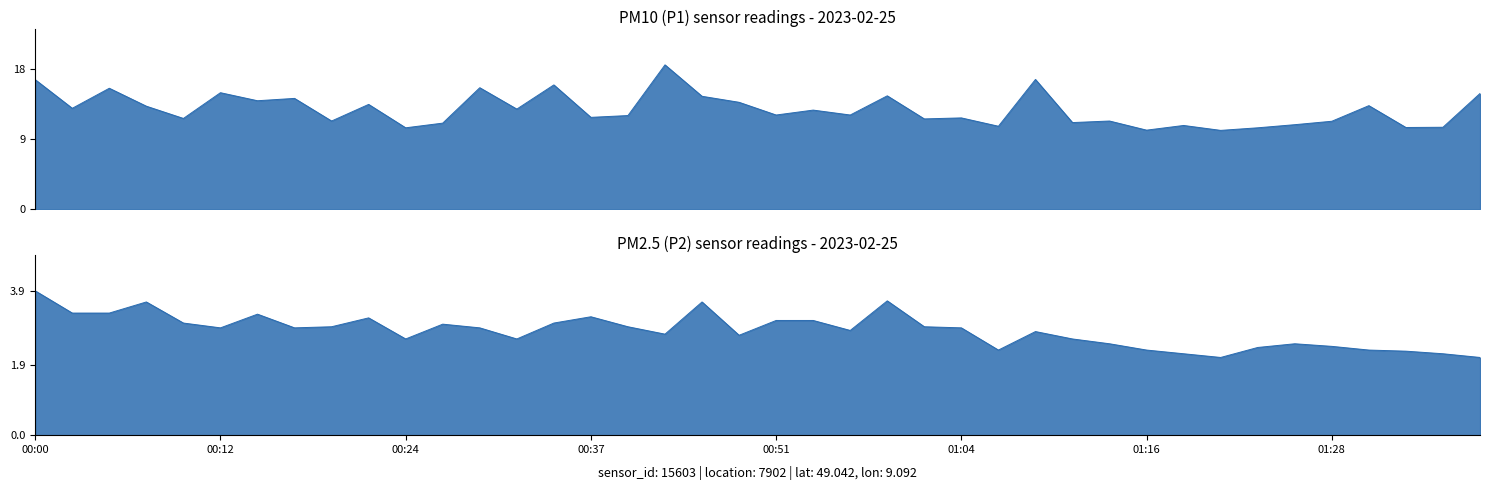

Reading left to right, list all the values displayed in this chart.

P1: 00:00=16.6	00:02=12.9	00:05=15.5	00:07=13.2	00:10=11.6	00:12=14.9	00:15=13.9	00:17=14.2	00:19=11.3	00:22=13.4	00:24=10.4	00:27=11.0	00:29=15.6	00:32=12.8	00:34=15.9	00:37=11.8	00:39=12.0	00:44=18.5	00:47=14.5	00:49=13.7	00:51=12.1	00:54=12.7	00:56=12.1	00:59=14.5	01:01=11.6	01:04=11.7	01:06=10.6	01:09=16.6	01:11=11.1	01:14=11.3	01:16=10.1	01:18=10.7	01:21=10.1	01:23=10.4	01:26=10.8	01:28=11.3	01:31=13.3	01:33=10.5	01:36=10.5	01:38=14.8
P2: 00:00=3.9	00:02=3.3	00:05=3.3	00:07=3.6	00:10=3.0	00:12=2.9	00:15=3.3	00:17=2.9	00:19=2.9	00:22=3.2	00:24=2.6	00:27=3.0	00:29=2.9	00:32=2.6	00:34=3.0	00:37=3.2	00:39=2.9	00:44=2.7	00:47=3.6	00:49=2.7	00:51=3.1	00:54=3.1	00:56=2.8	00:59=3.6	01:01=2.9	01:04=2.9	01:06=2.3	01:09=2.8	01:11=2.6	01:14=2.5	01:16=2.3	01:18=2.2	01:21=2.1	01:23=2.4	01:26=2.5	01:28=2.4	01:31=2.3	01:33=2.3	01:36=2.2	01:38=2.1